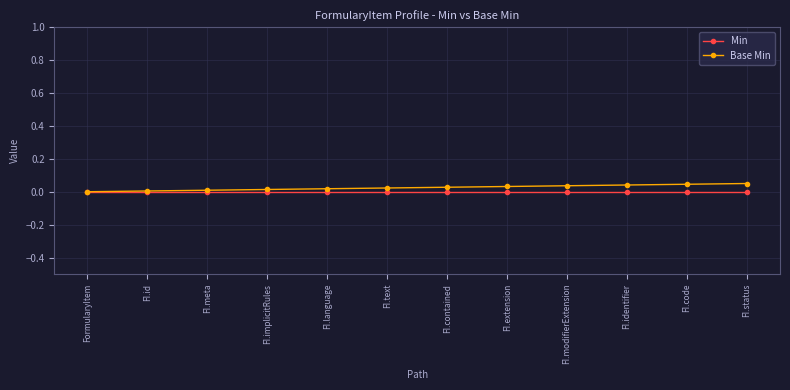

True or false: Min has a value of 0.0 at FI.meta.

True